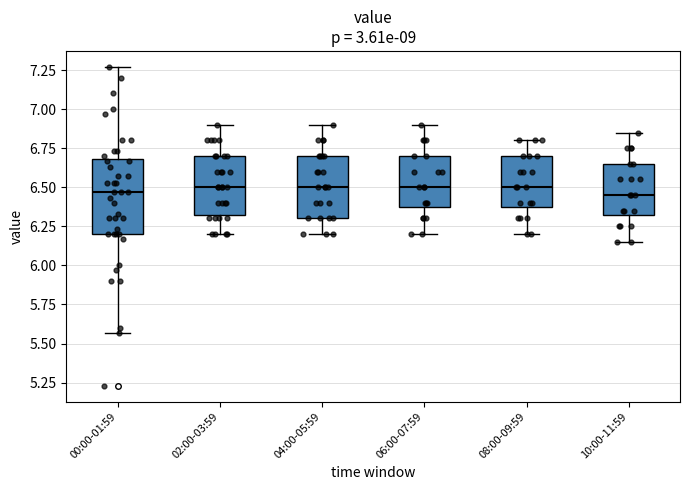

Reading left to right, transcribe this box plot: for each box, give where its median line is, the range the box spans, and where its two whiskers end, as read against the y-axis. The values are not printed on the chart, so give them approximately, as read against the axis.

00:00-01:59: median 6.45, box 6.20 to 6.70, whiskers 5.55 to 7.25
02:00-03:59: median 6.50, box 6.35 to 6.70, whiskers 6.20 to 6.90
04:00-05:59: median 6.50, box 6.30 to 6.70, whiskers 6.20 to 6.90
06:00-07:59: median 6.50, box 6.40 to 6.70, whiskers 6.20 to 6.90
08:00-09:59: median 6.50, box 6.40 to 6.70, whiskers 6.20 to 6.80
10:00-11:59: median 6.45, box 6.35 to 6.65, whiskers 6.15 to 6.85